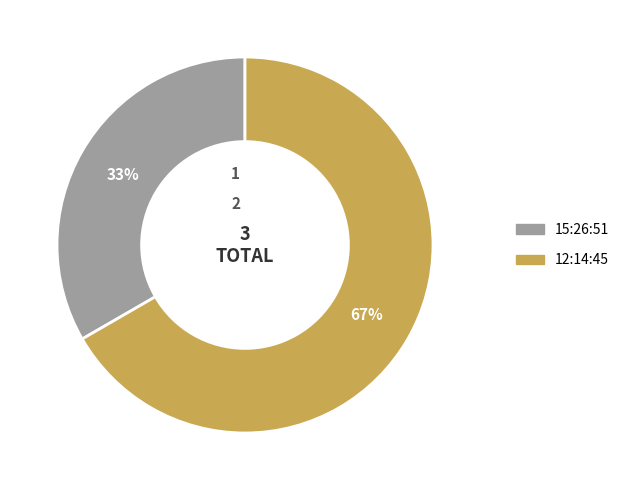

Which slice is the largest?

12:14:45